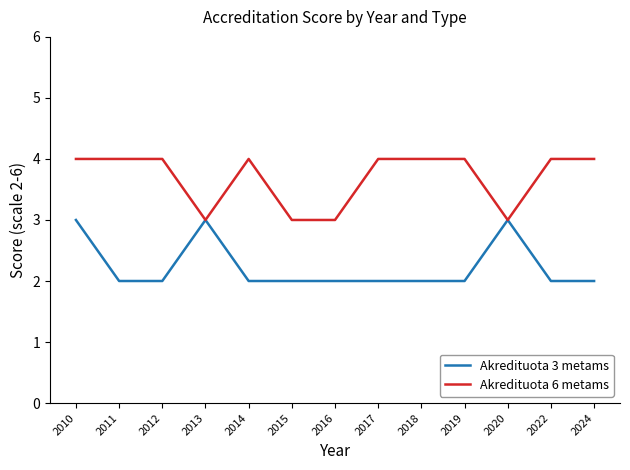

Reading left to right, list all the values displayed in this chart.

Akredituota 3 metams: 3	2	2	3	2	2	2	2	2	2	3	2	2
Akredituota 6 metams: 4	4	4	3	4	3	3	4	4	4	3	4	4